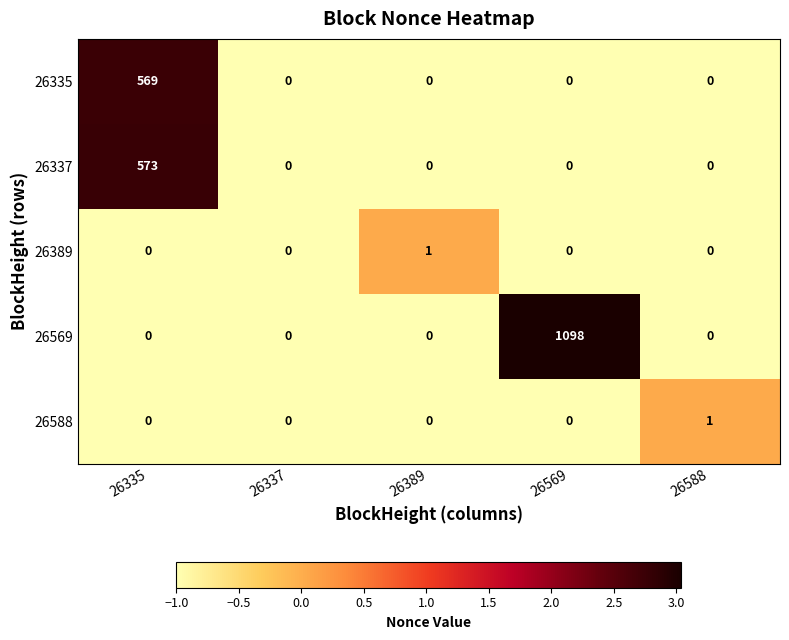

What is the average value of the 26335 series?

114